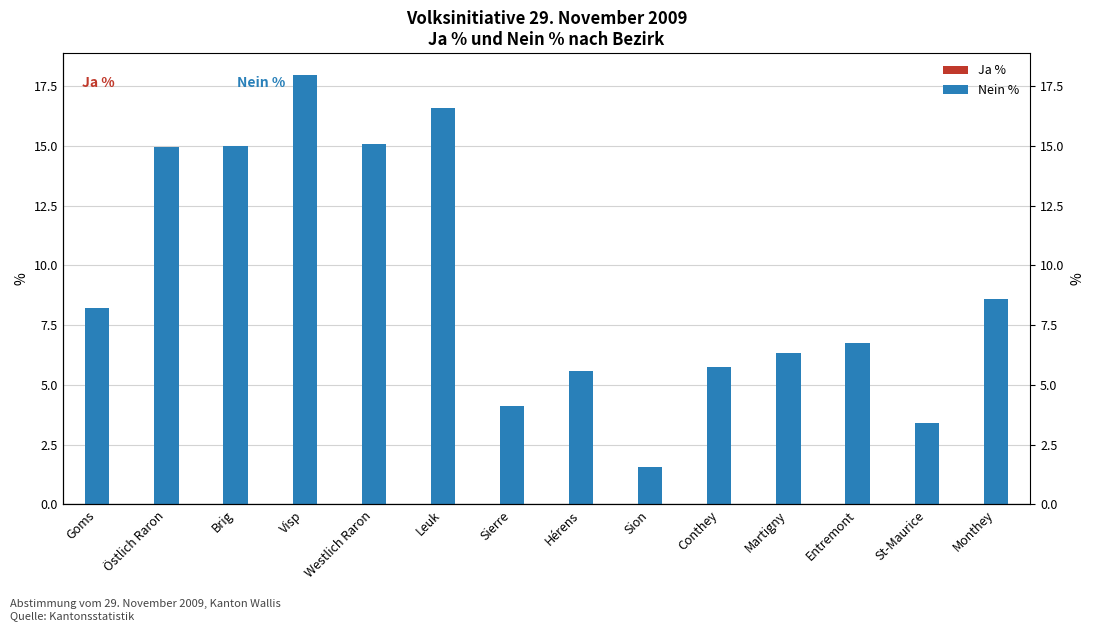

What is the approximate value of Ja % at Sierre?

4.1